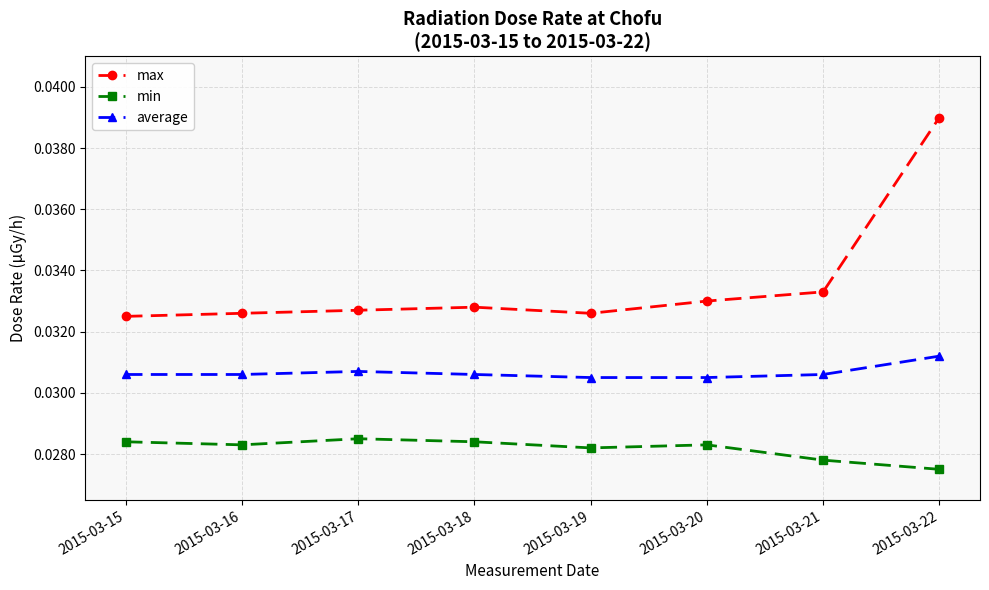

Which category has the lowest value in the min series?

2015-03-22